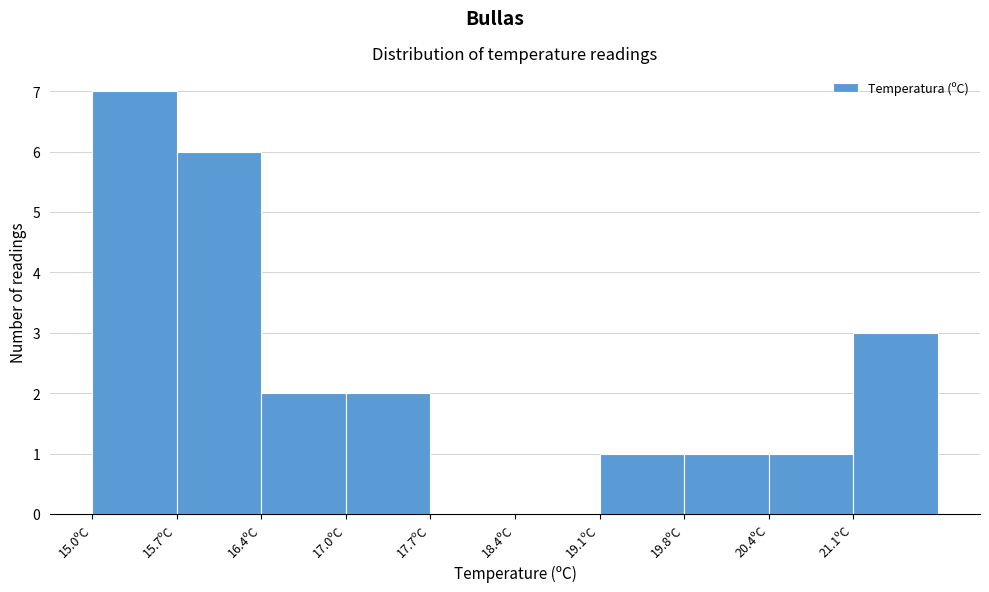

Over which range of the x-axis is the bar tallest?

15.00 to 15.68